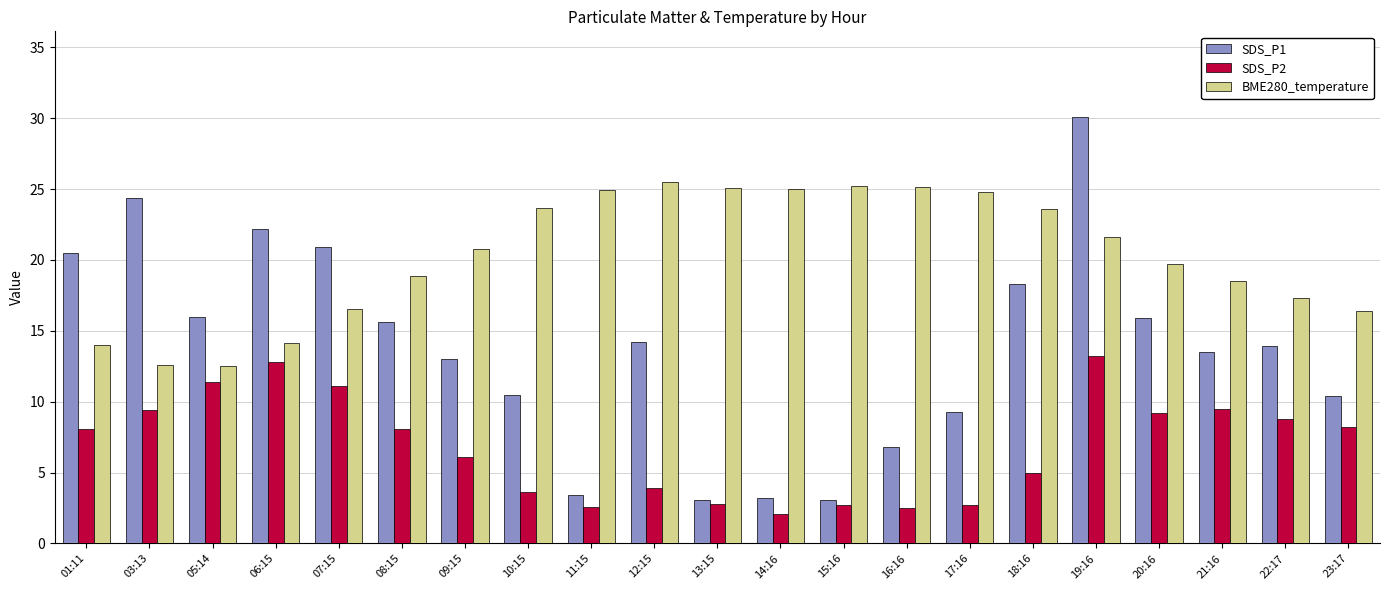

Are the bars horizontal?

No